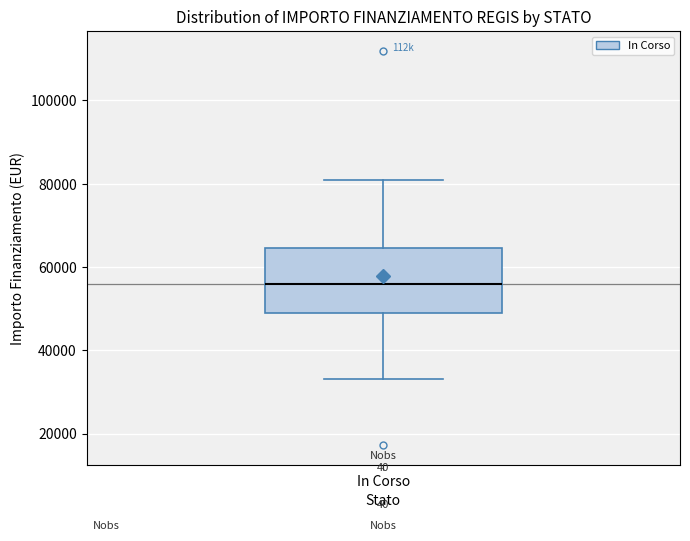

Transcribe this box plot: give where the median line is, the range the box spans, and where the two whiskers end, as read against the y-axis. The values are not printed on the chart, so give them approximately, as read against the axis.

median 56000, box 50000 to 64000, whiskers 32000 to 80000